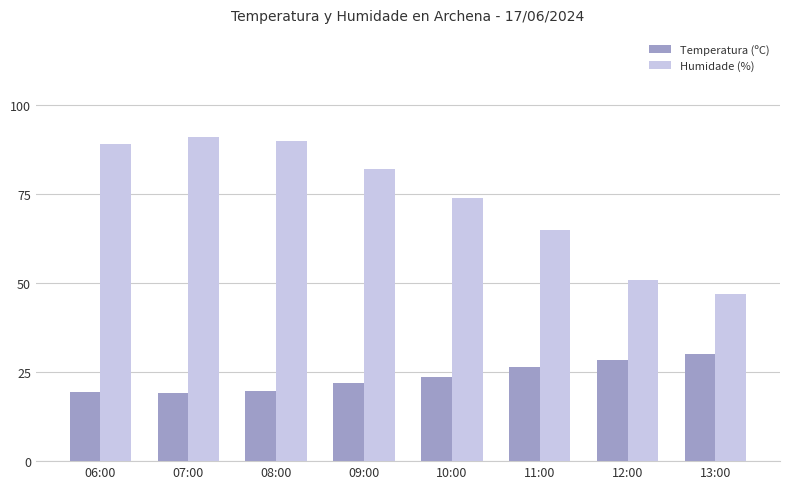

How many values in the Humidade (%) series are below 82?

4